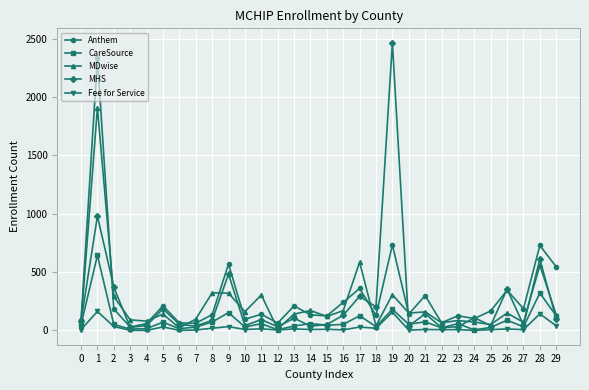

Rank the series by their maximum value, from lowest to highest.

Fee for Service, CareSource, MDwise, Anthem, MHS